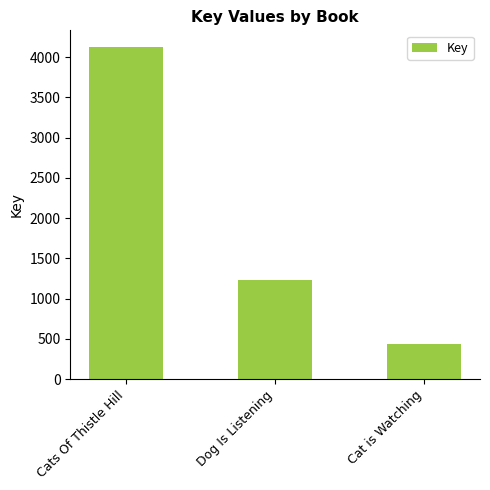

Read the value at Cats Of Thistle Hill.

4125